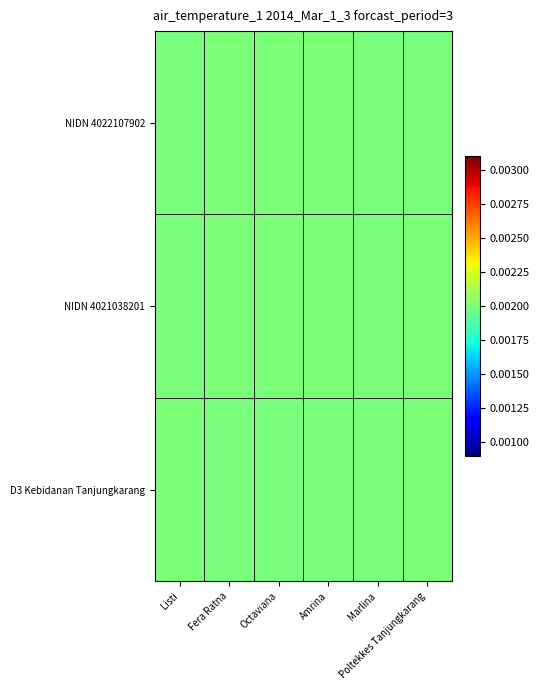

Reading left to right, what are all the values shown in this chart?

NIDN 4022107902: Listi=0.0	Fera Ratna=0.0	Octaviana=0.0	Amrina=0.0	Marlina=0.0	Poltekkes Tanjungkarang=0.0
NIDN 4021038201: Listi=0.0	Fera Ratna=0.0	Octaviana=0.0	Amrina=0.0	Marlina=0.0	Poltekkes Tanjungkarang=0.0
D3 Kebidanan Tanjungkarang: Listi=0.0	Fera Ratna=0.0	Octaviana=0.0	Amrina=0.0	Marlina=0.0	Poltekkes Tanjungkarang=0.0